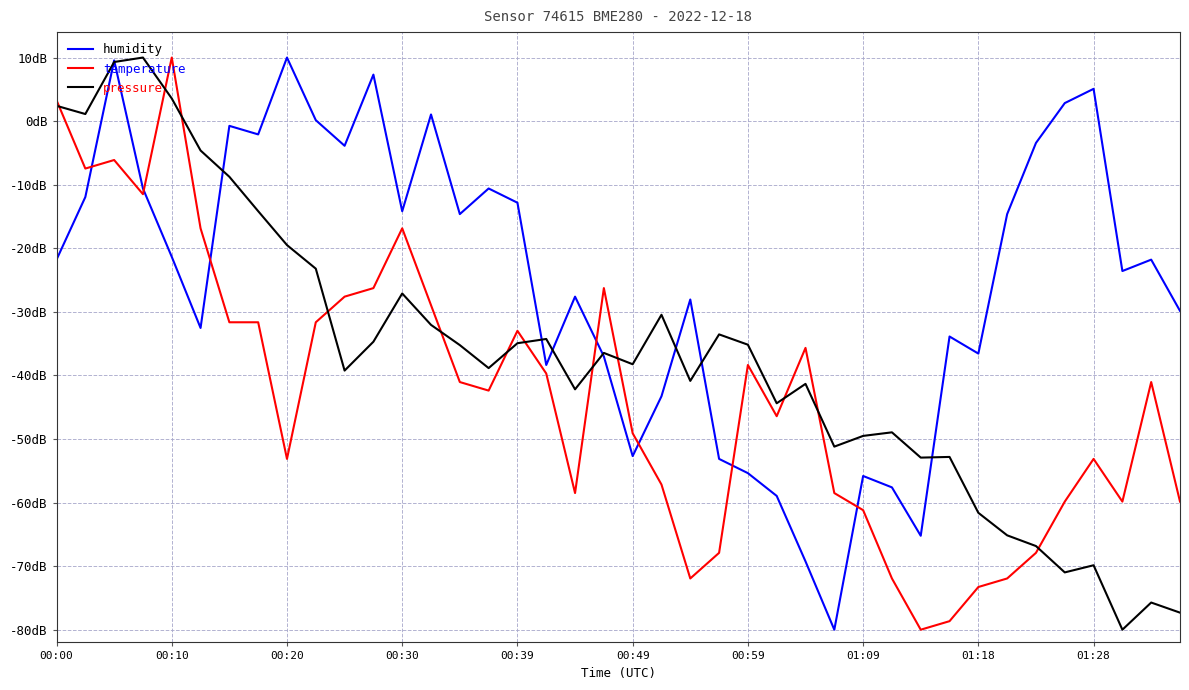

Where does the pressure series first go above -36?

00:00